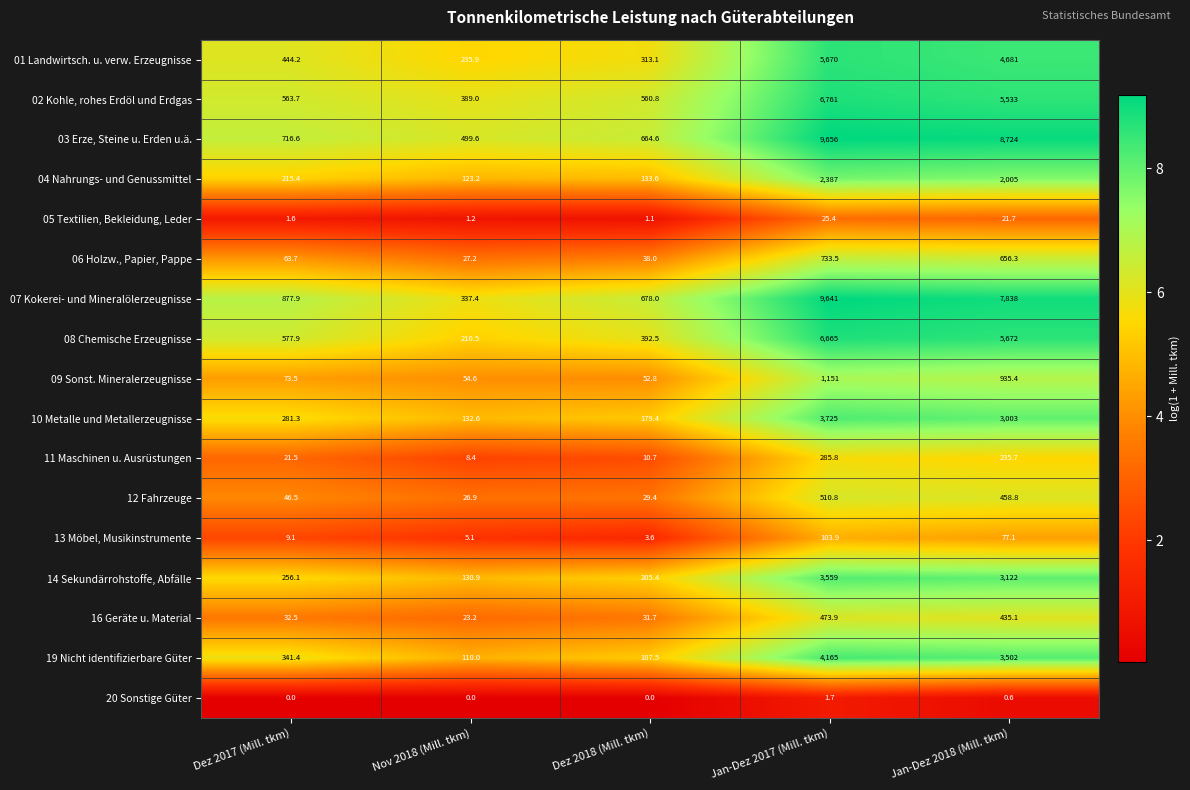

Count the number of data series in this chart.

17